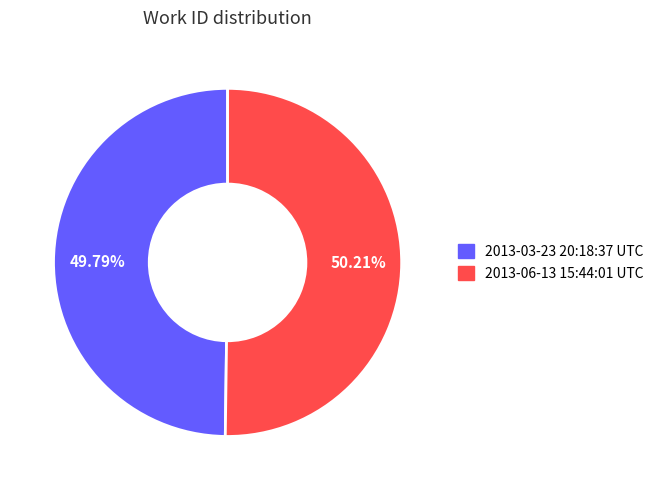

Does any single category account for the majority?

Yes